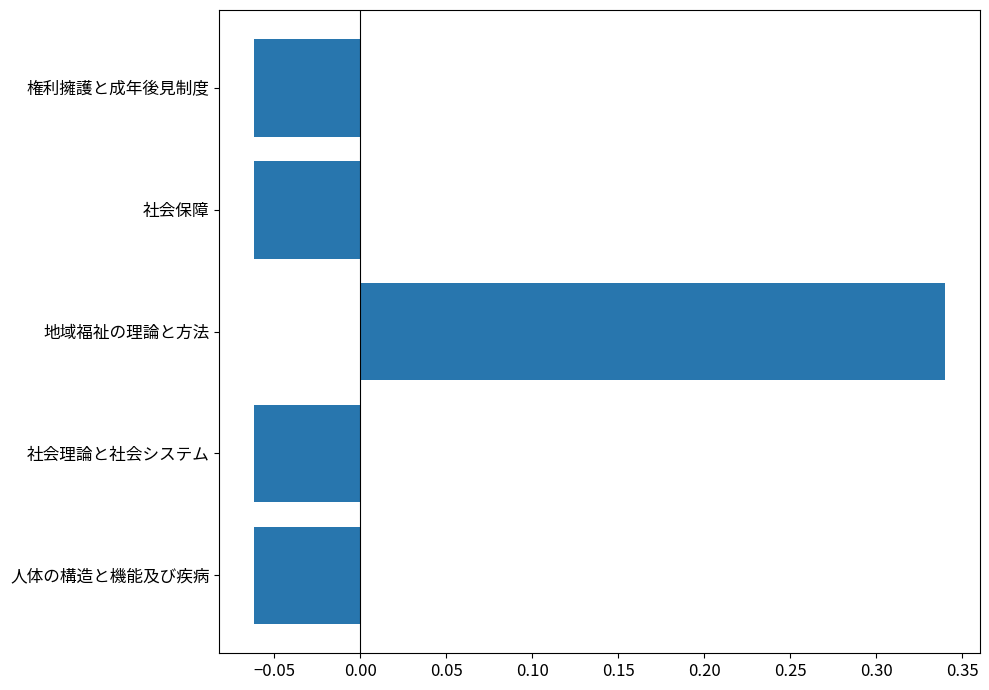

How many bars are there in total?

5